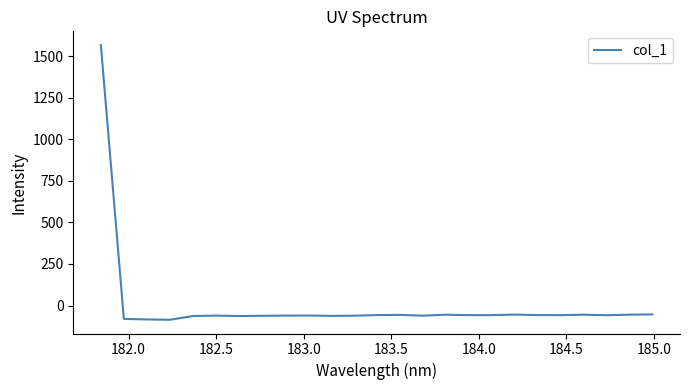

What is the difference between the maximum and minimum values?

1652.1